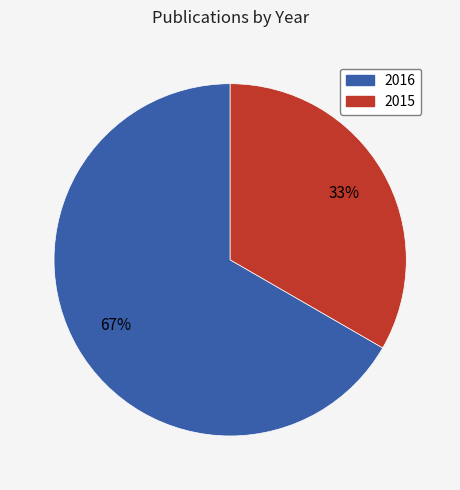

Is there any slice that represents more than half of the pie?

Yes